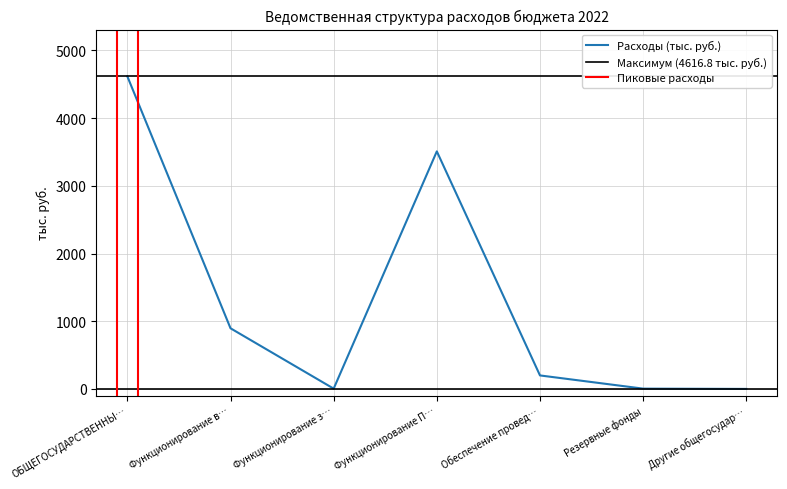

Is it true that Расходы (тыс. руб.) equals 540.5 at Функционирование в…?

False